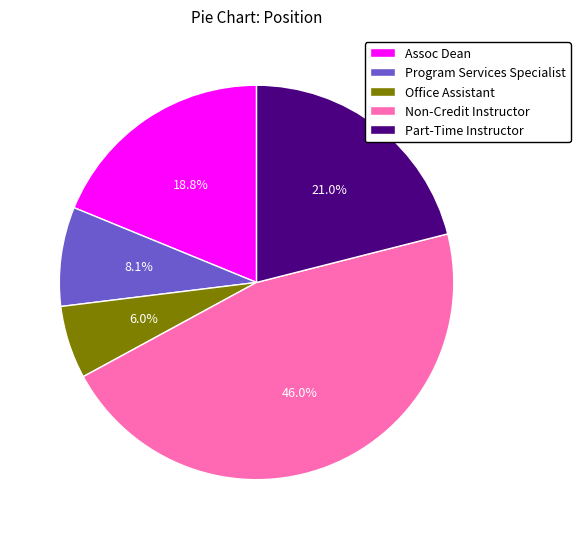

Which category has the biggest portion of the pie?

Non-Credit Instructor